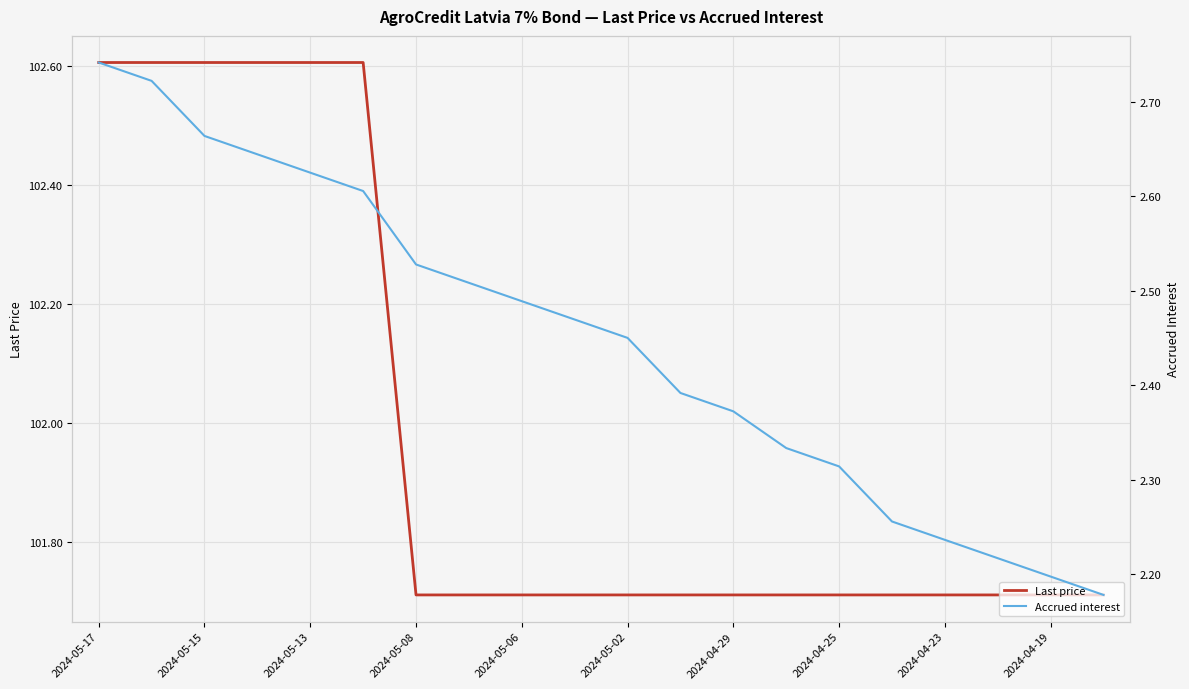

True or false: Last price and Accrued interest intersect in this chart.

False